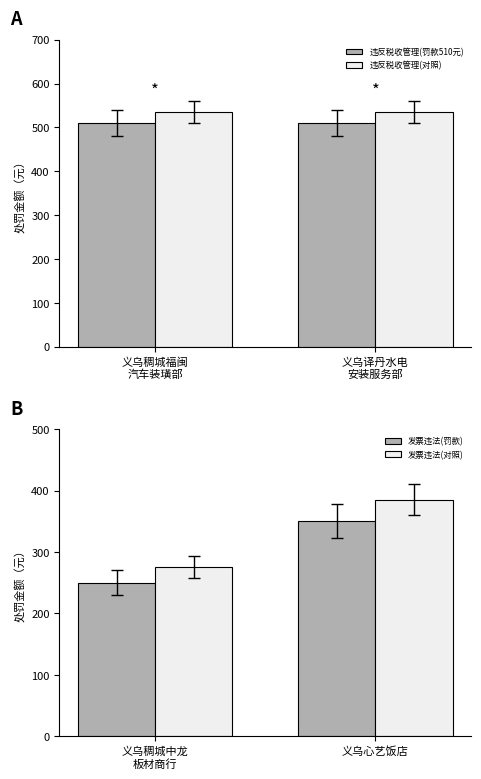

How many values in the 发票违法(对照) series exceed 385?

1